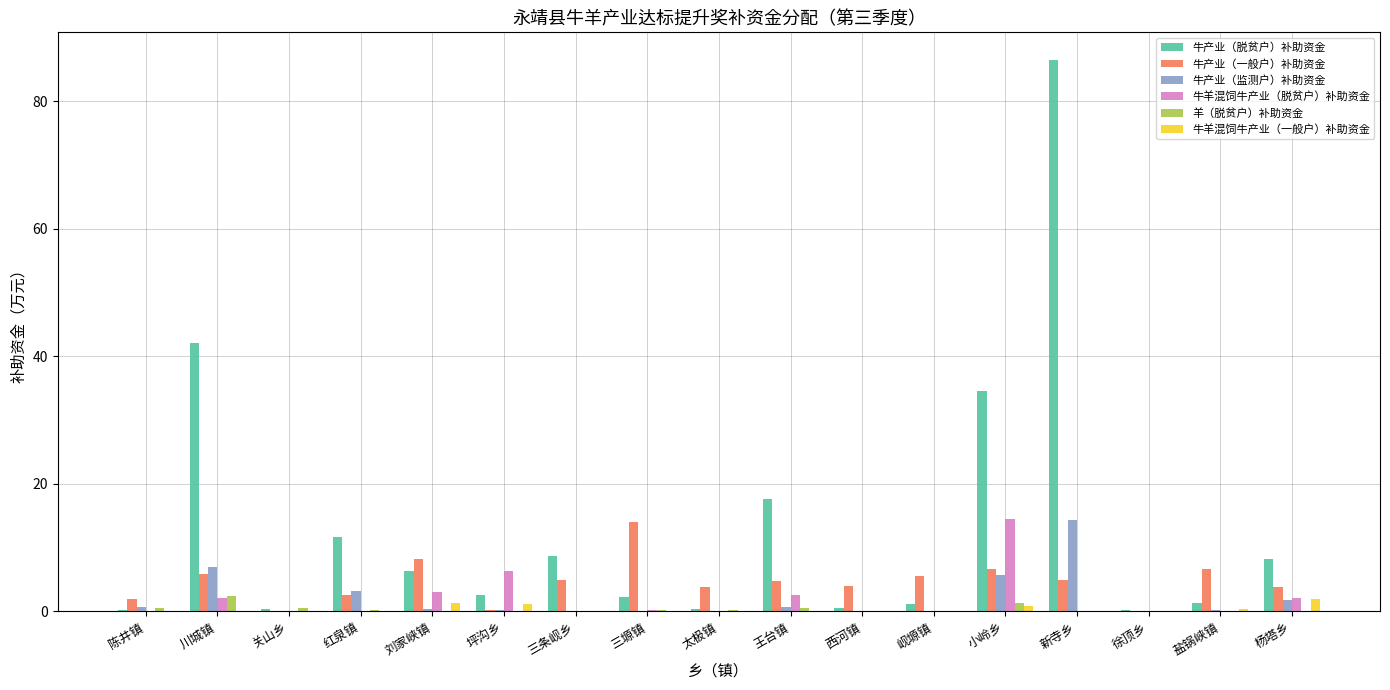

How many series are shown in this chart?

6